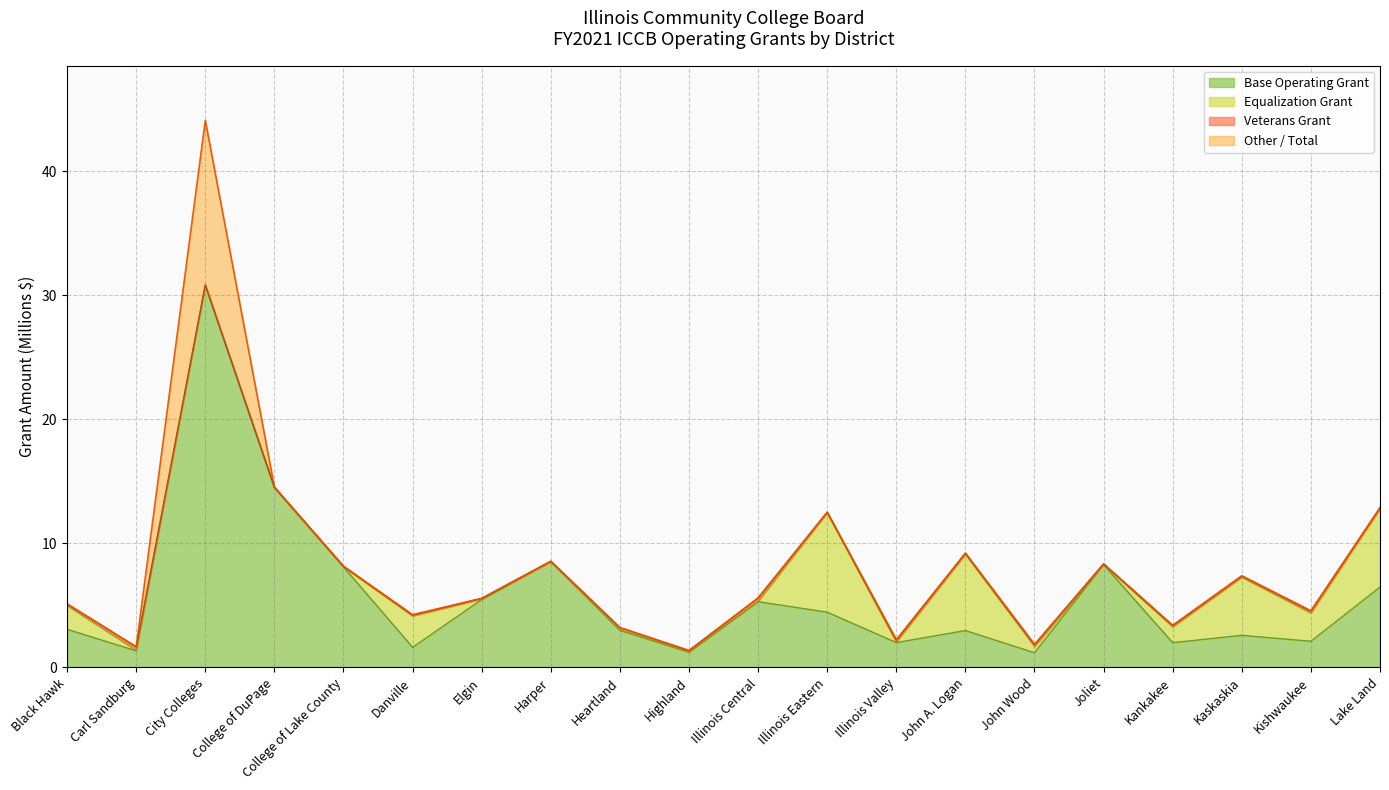

What is the maximum value for Base Operating Grant?

30.8